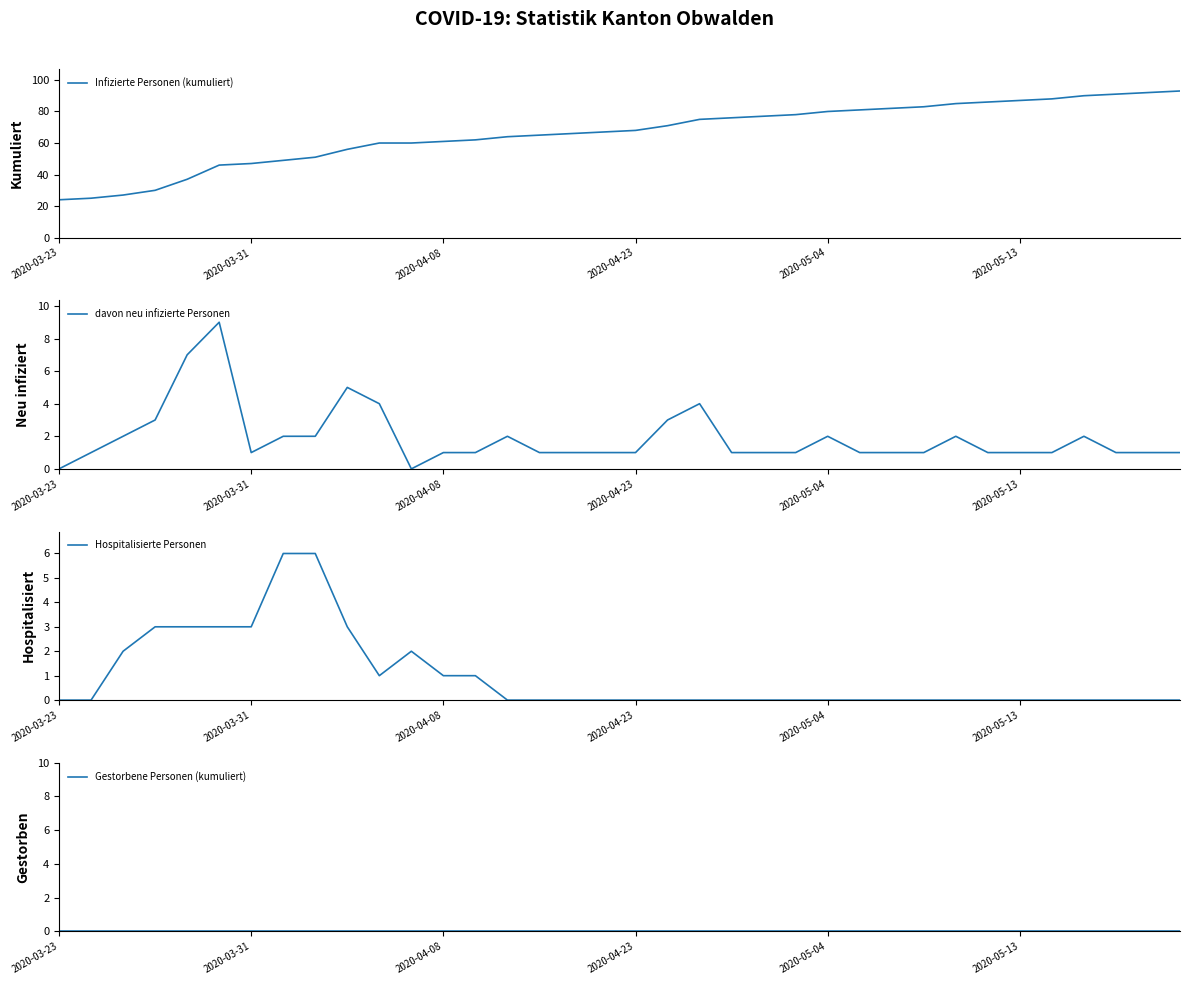

Which category has the lowest value across all series?

2020-03-23